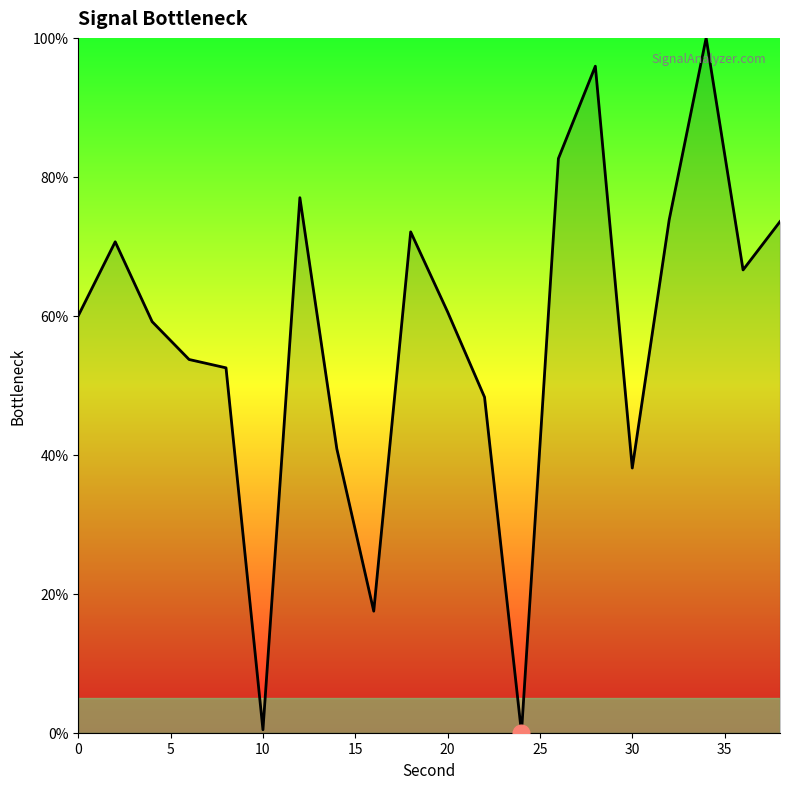

What is the difference between the maximum and minimum values?

100.0